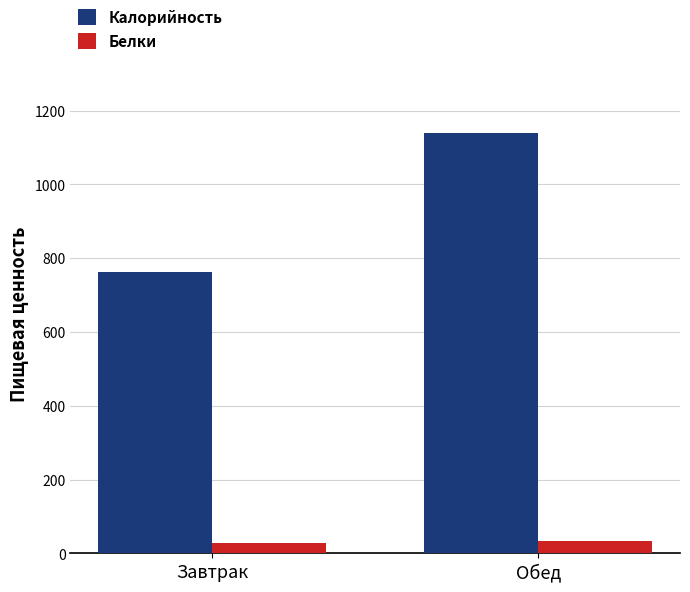

Which series changed the most between Завтрак and Обед?

Калорийность